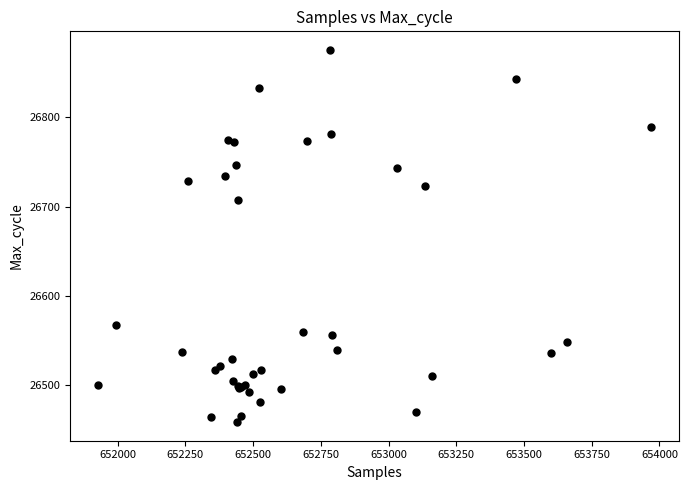

What Y value in the scatter plot is closest to 26667?

26707